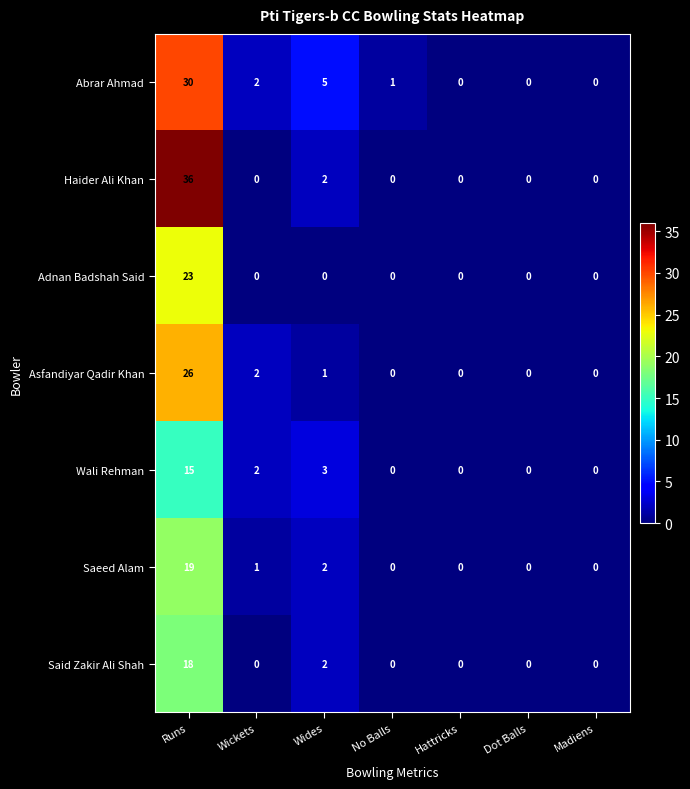

What is the difference between the maximum and second lowest values in the Wali Rehman series?

15